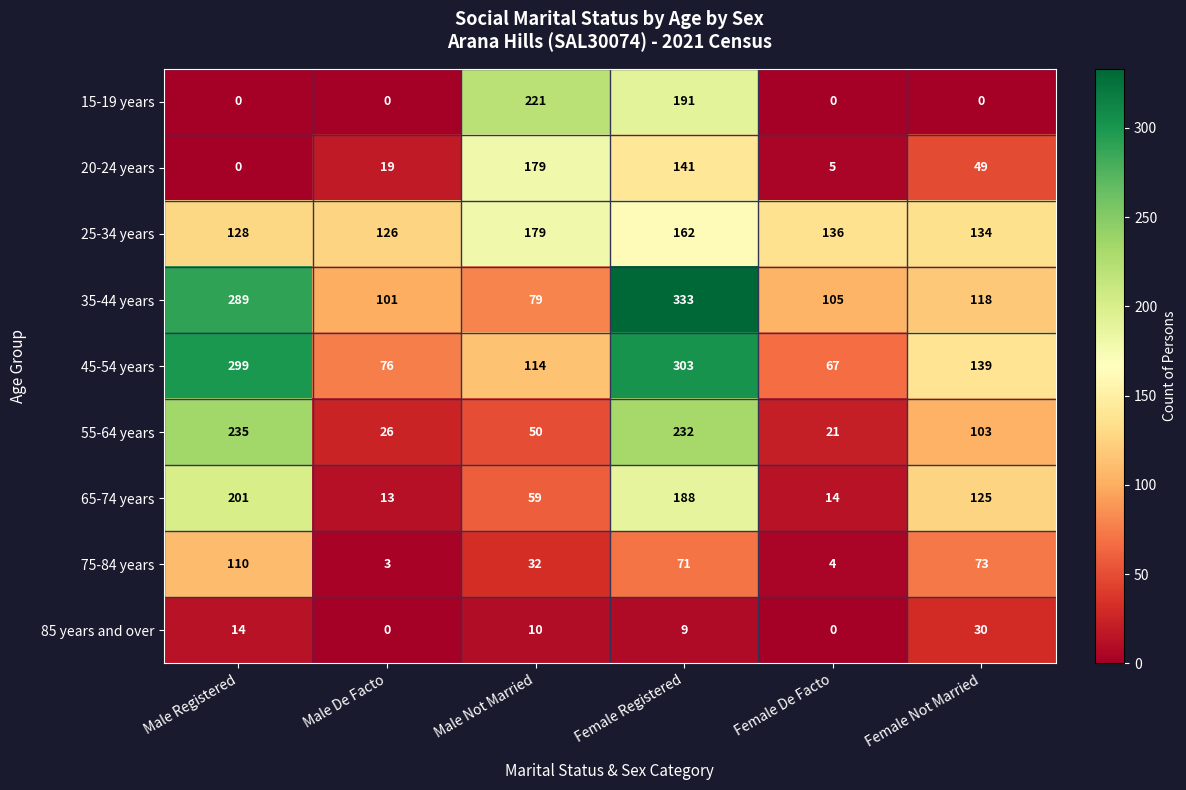

At how many categories does at least one series exceed 74?

6